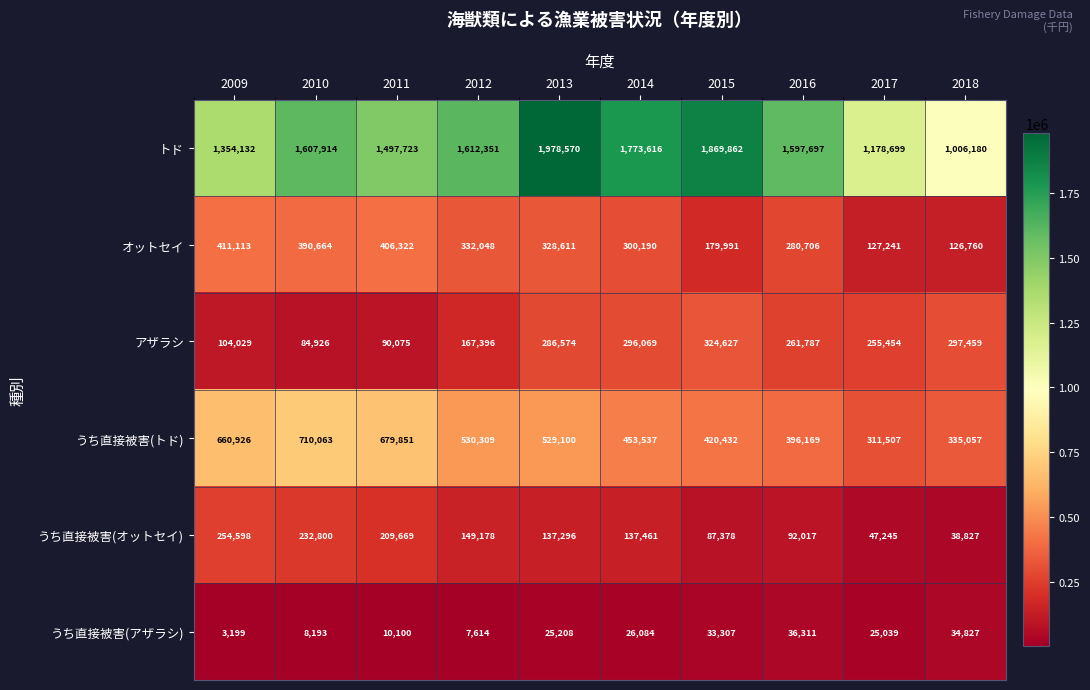

Where is うち直接被害(トド) nearest to the value 510785?

2013